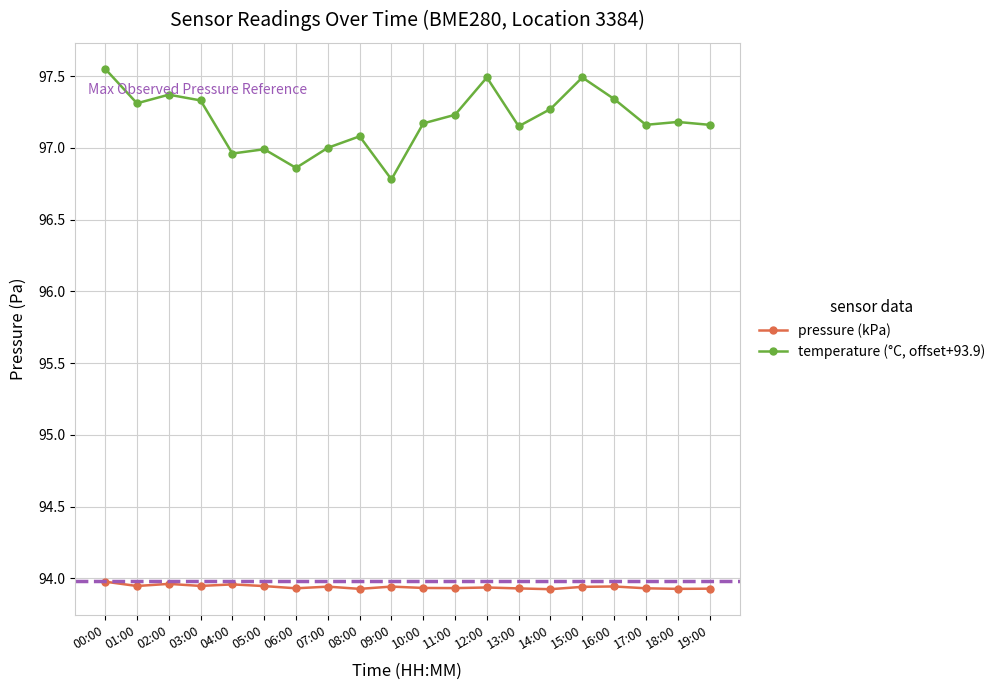

How many data points does each series have?

20